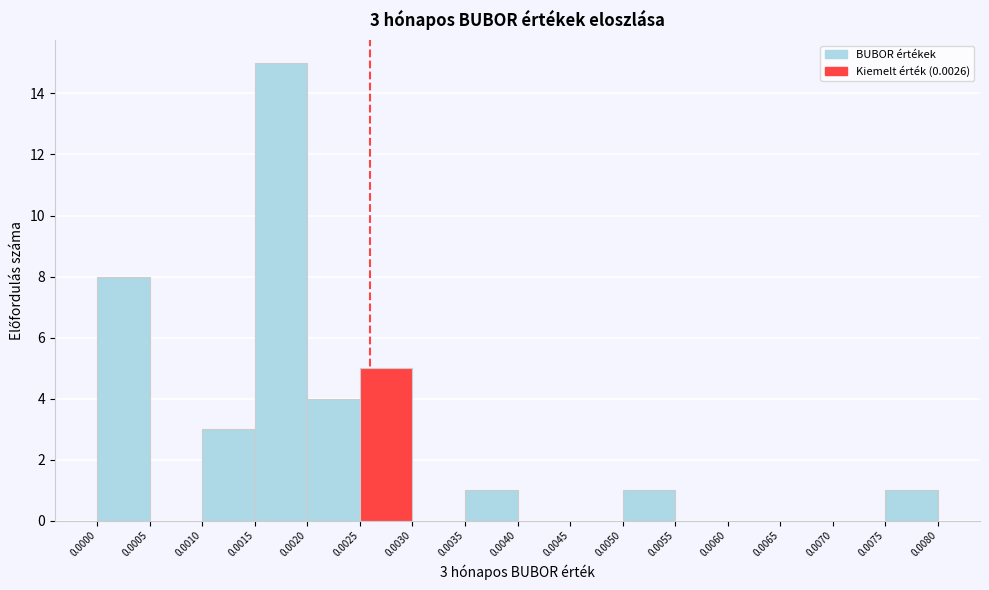

Over which range of the x-axis is the bar tallest?

0.0015 to 0.0020